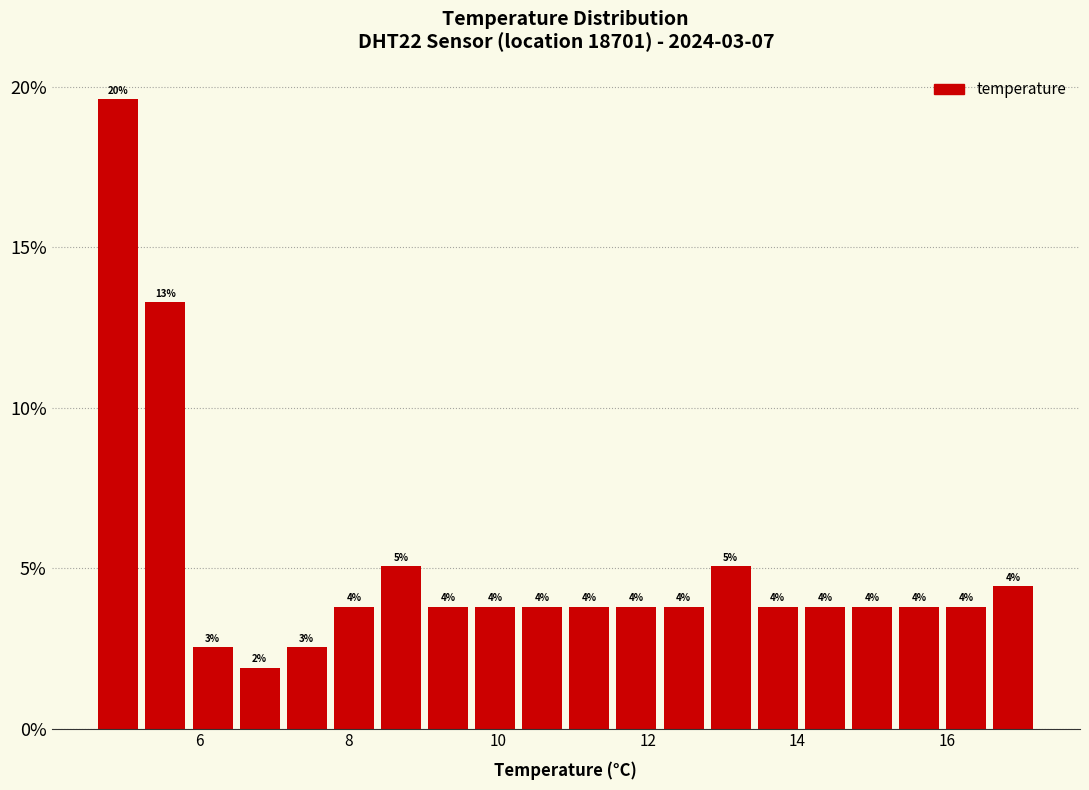

Read against the x-axis, roughly where is the centre of the tallest bar?

5.0